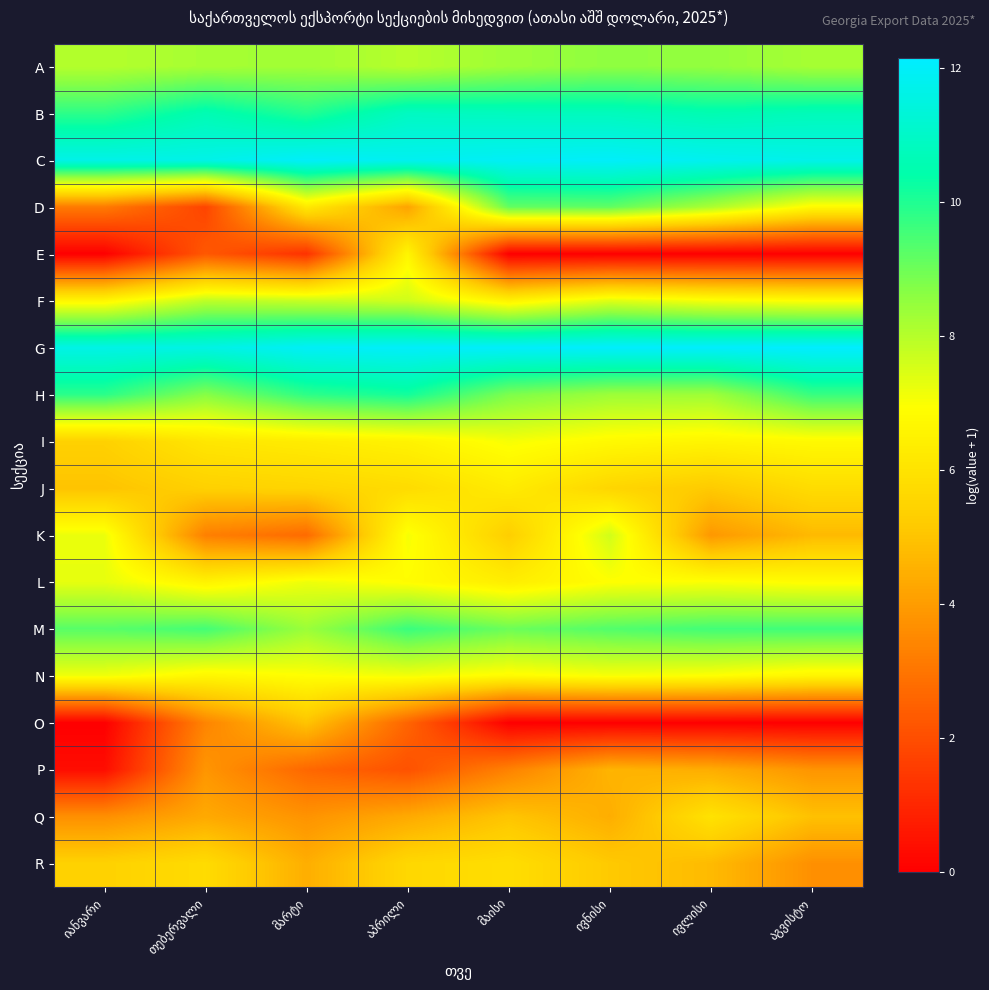

Is it true that E equals 2.3 at თებერვალი?

True